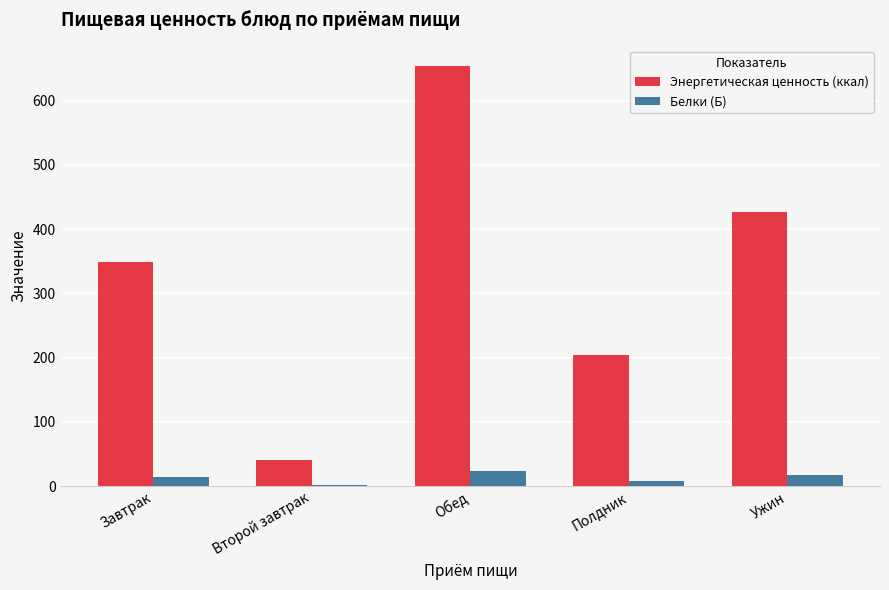

The Энергетическая ценность (ккал) series shows 426.7 at Ужин. True or false?

True